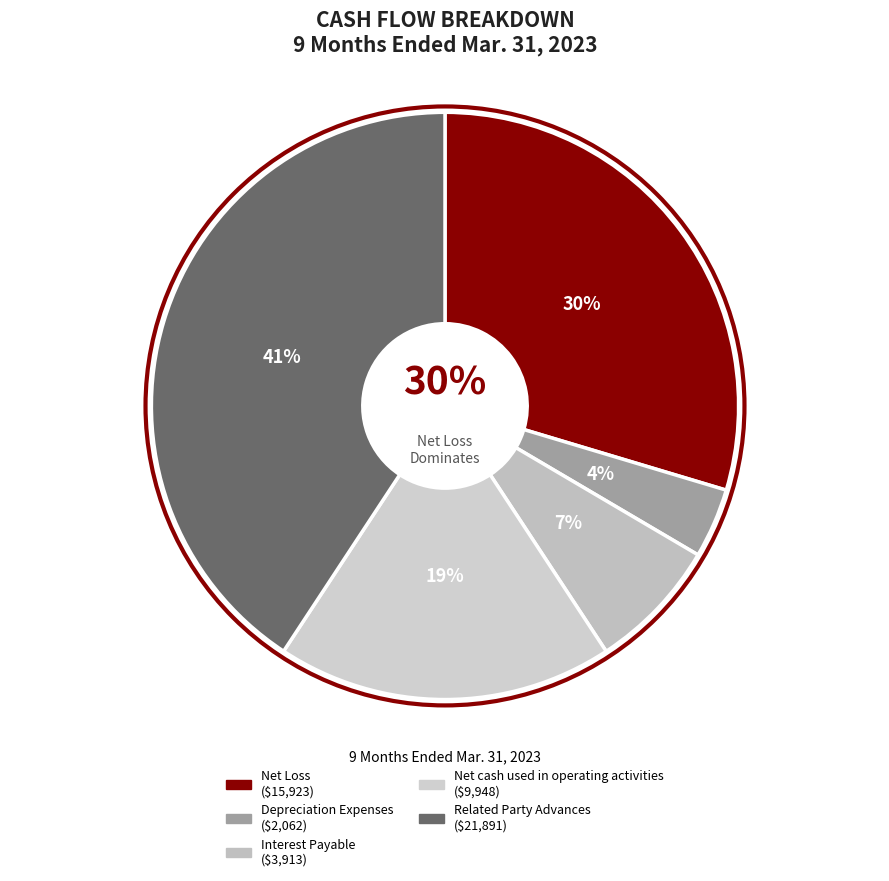

Rank the categories by value from lowest to highest.

Depreciation Expenses, Interest Payable, Net cash used in operating activities, Net Loss, Related Party Advances